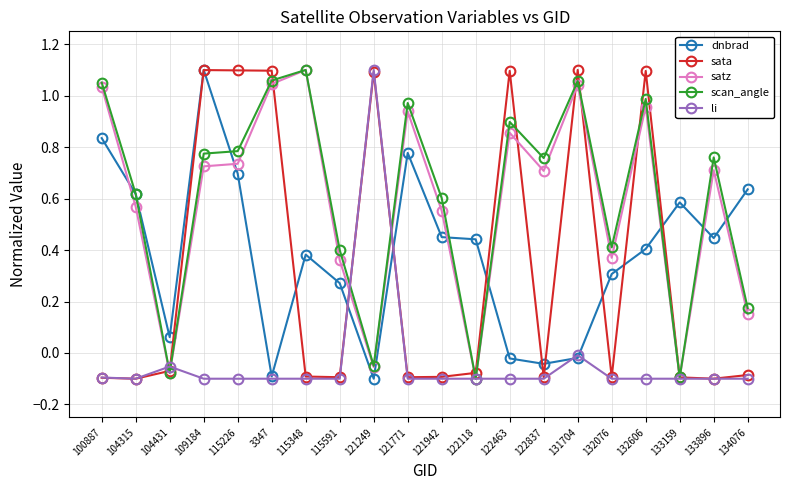

What is the label of the 13th point from the left?

122463